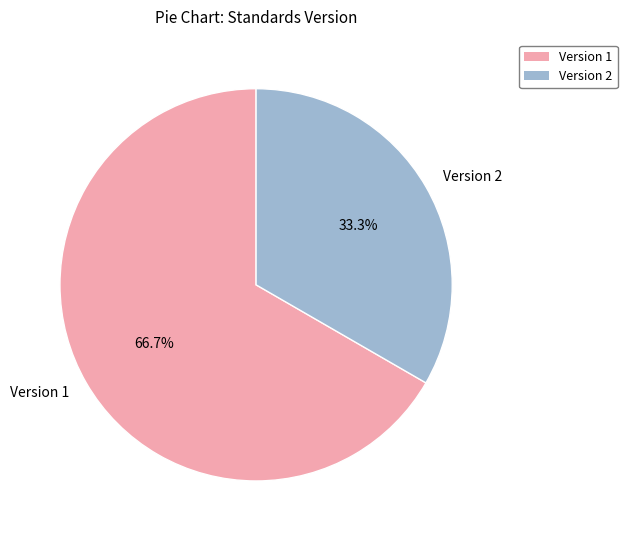

What percentage do Version 2 and Version 1 together represent?

100.0%